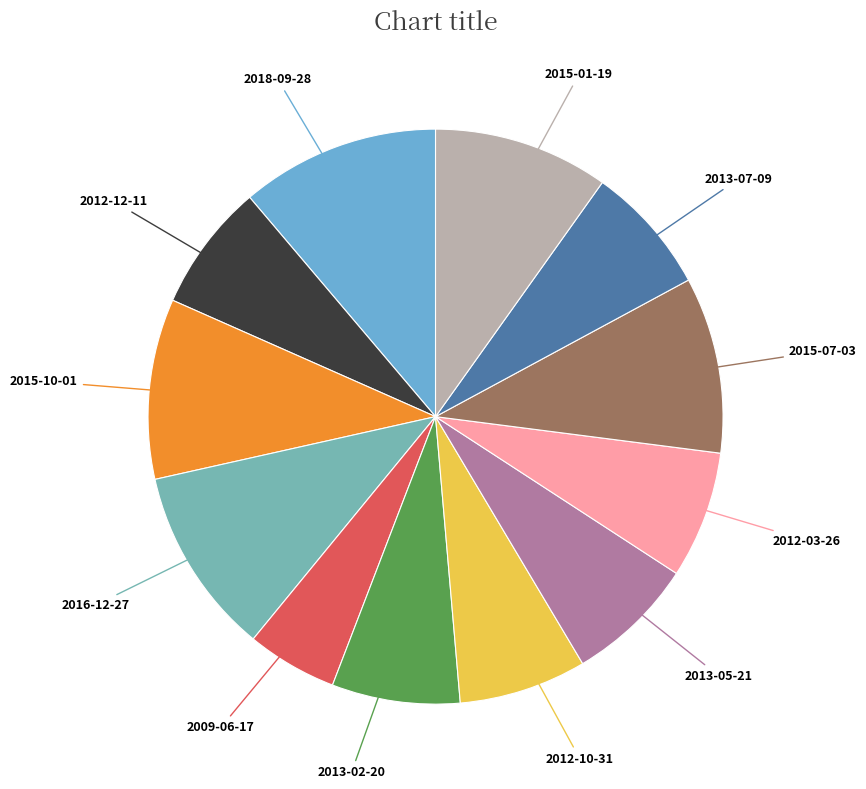

Which category has the smallest portion of the pie?

2009-06-17